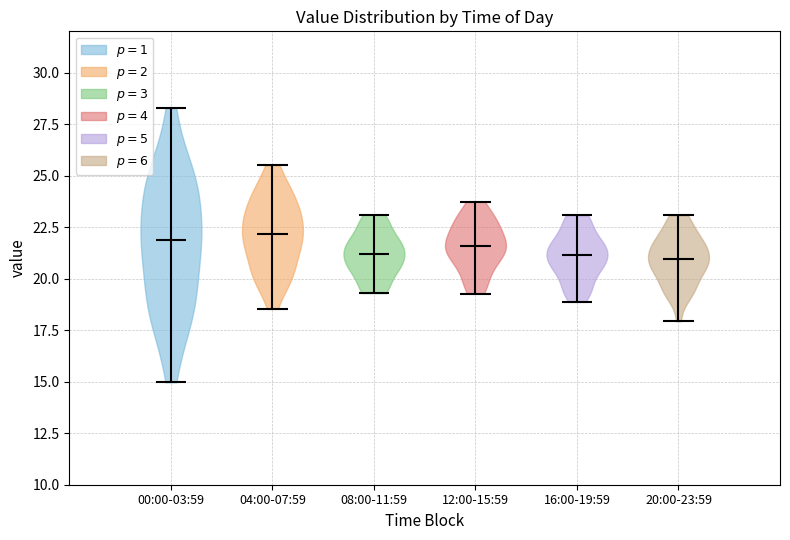

Reading left to right, read every violin against the y-axis: where its median line is, and the lowest and highest points it reaches. The values are not printed on the chart, so give them approximately, as read against the axis.

00:00-03:59: median line 22.0, lowest point 15.0, highest point 28.5
04:00-07:59: median line 22.0, lowest point 18.5, highest point 25.5
08:00-11:59: median line 21.0, lowest point 19.5, highest point 23.0
12:00-15:59: median line 21.5, lowest point 19.5, highest point 23.5
16:00-19:59: median line 21.0, lowest point 19.0, highest point 23.0
20:00-23:59: median line 21.0, lowest point 18.0, highest point 23.0